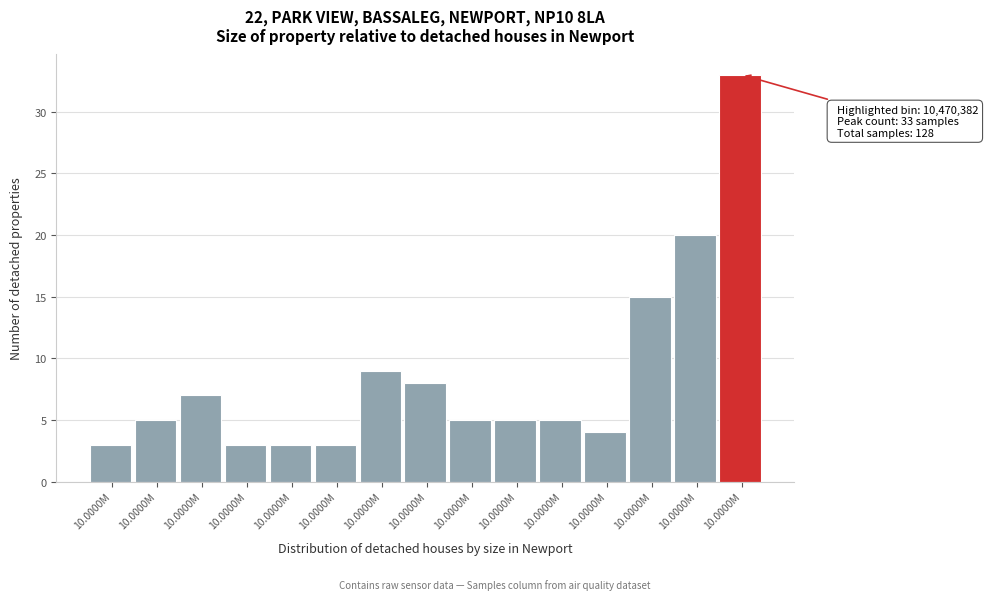

How many bars are there in total?

15